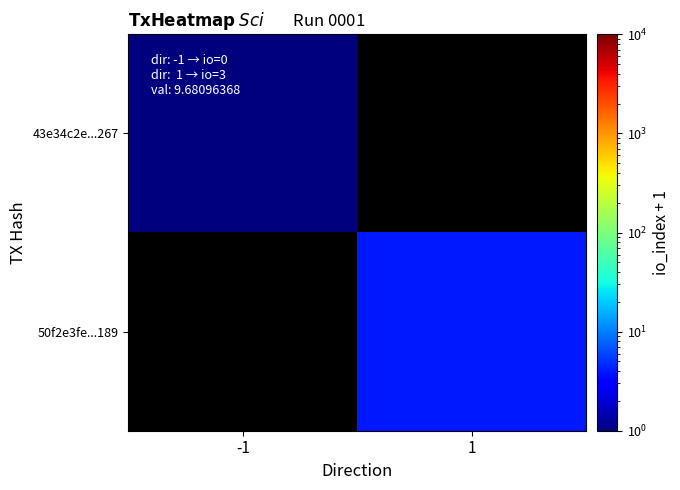

What is the maximum value for 43e34c2e...267?

1.0